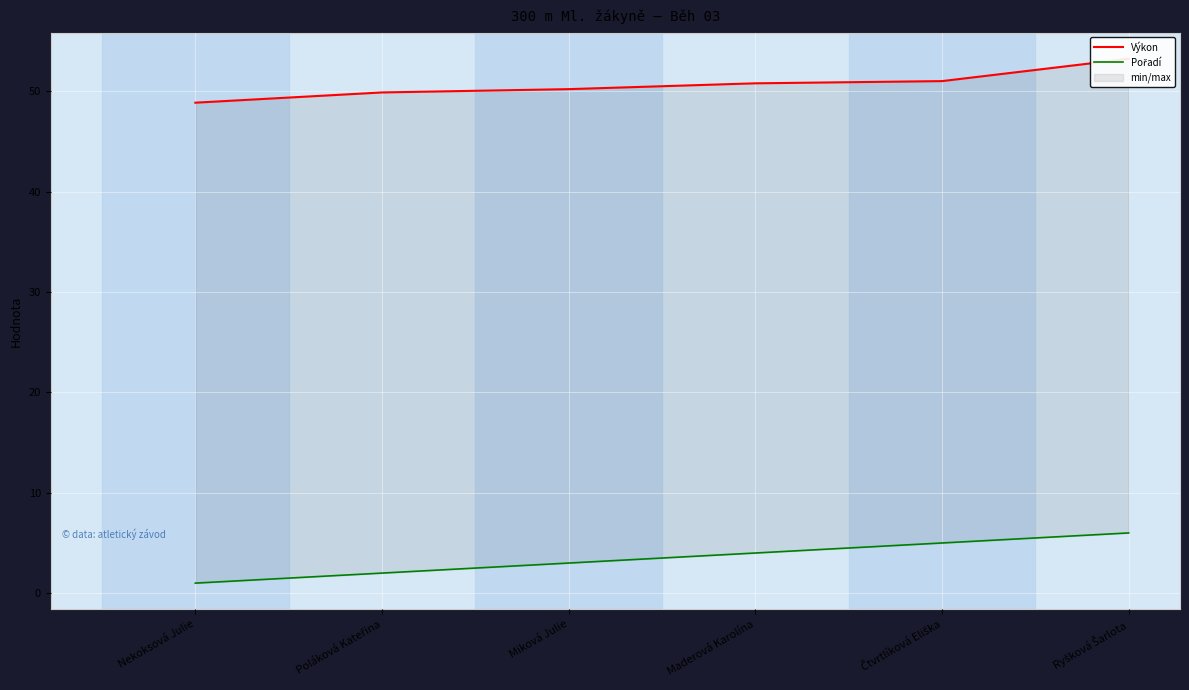

True or false: Výkon and Pořadí cross at least once.

False